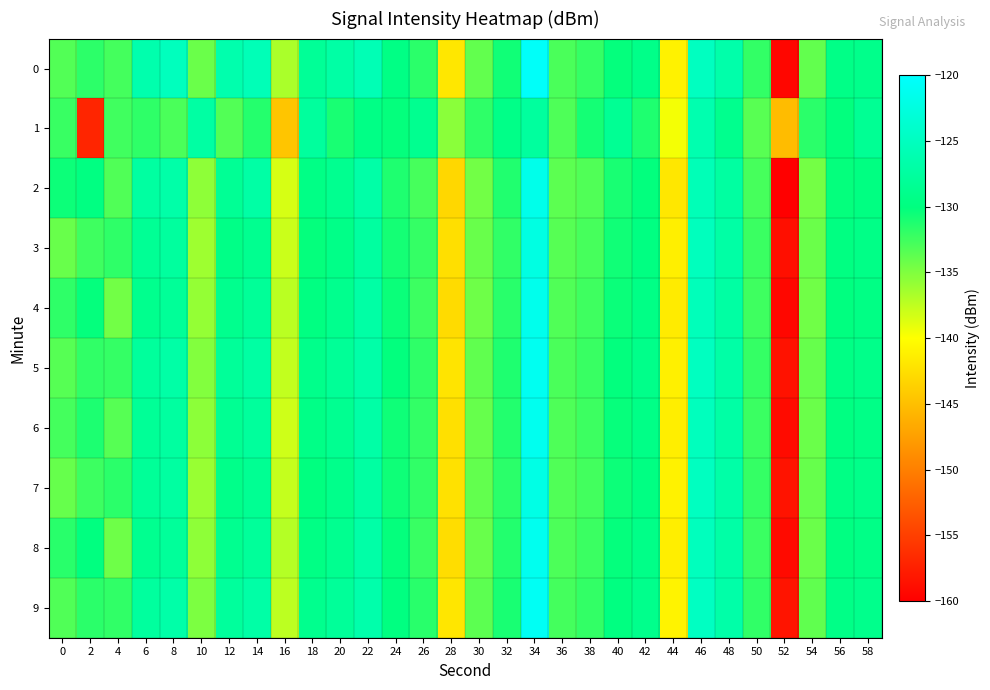

Reading left to right, what are all the values shown in this chart?

0: 0=-133.2	2=-131.8	4=-132.7	6=-126.4	8=-125.2	10=-134.2	12=-126.4	14=-125.6	16=-136.7	18=-128.2	20=-127.1	22=-125.8	24=-129.6	26=-131.7	28=-141.9	30=-133.9	32=-130.6	34=-120.5	36=-132.9	38=-132.1	40=-130.2	42=-129.3	44=-141.0	46=-124.9	48=-126.7	50=-132.0	52=-159.4	54=-133.9	56=-129.4	58=-129.1
1: 0=-132.2	2=-157.0	4=-132.5	6=-131.8	8=-132.9	10=-127.3	12=-133.2	14=-131.4	16=-144.5	18=-127.7	20=-131.0	22=-129.5	24=-130.2	26=-128.7	28=-135.4	30=-131.8	32=-129.3	34=-127.6	36=-133.1	38=-130.8	40=-128.4	42=-131.2	44=-139.6	46=-126.3	48=-128.9	50=-133.5	52=-145.2	54=-131.7	56=-130.1	58=-128.4
2: 0=-130.5	2=-129.8	4=-133.2	6=-127.4	8=-126.8	10=-135.6	12=-128.3	14=-127.1	16=-138.4	18=-129.5	20=-128.7	22=-126.9	24=-131.2	26=-132.8	28=-143.1	30=-134.5	32=-131.3	34=-121.7	36=-133.6	38=-133.2	40=-131.0	42=-130.1	44=-141.8	46=-125.7	48=-127.4	50=-132.8	52=-160.1	54=-134.6	56=-130.2	58=-129.8
3: 0=-134.1	2=-132.5	4=-131.8	6=-128.3	8=-127.6	10=-136.2	12=-129.4	14=-128.7	16=-137.9	18=-130.2	20=-129.3	22=-127.5	24=-130.8	26=-132.1	28=-142.5	30=-134.1	32=-131.9	34=-122.3	36=-133.4	38=-132.8	40=-130.7	42=-129.8	44=-141.2	46=-125.2	48=-127.1	50=-132.3	52=-158.7	54=-134.2	56=-129.8	58=-129.4
4: 0=-131.8	2=-130.2	4=-134.5	6=-128.9	8=-128.1	10=-135.8	12=-128.9	14=-128.1	16=-137.3	18=-129.8	20=-128.9	22=-127.1	24=-130.4	26=-132.4	28=-142.8	30=-134.3	32=-131.6	34=-121.5	36=-133.2	38=-132.5	40=-130.4	42=-129.5	44=-141.5	46=-125.4	48=-127.2	50=-132.5	52=-159.3	54=-134.4	56=-130.0	58=-129.6
5: 0=-133.4	2=-131.9	4=-132.1	6=-127.8	8=-127.0	10=-135.1	12=-128.0	14=-127.2	16=-137.6	18=-129.1	20=-128.2	22=-126.8	24=-130.1	26=-131.8	28=-142.1	30=-133.8	32=-131.2	34=-121.1	36=-132.9	38=-132.2	40=-130.1	42=-129.2	44=-141.1	46=-125.0	48=-127.0	50=-132.1	52=-158.5	54=-134.0	56=-129.6	58=-129.2
6: 0=-132.7	2=-131.1	4=-133.4	6=-128.2	8=-127.5	10=-135.5	12=-128.5	14=-127.8	16=-138.1	18=-129.4	20=-128.6	22=-127.0	24=-130.6	26=-132.0	28=-142.4	30=-134.0	32=-131.4	34=-121.3	36=-133.1	38=-132.4	40=-130.3	42=-129.4	44=-141.3	46=-125.2	48=-127.1	50=-132.3	52=-159.0	54=-134.2	56=-129.8	58=-129.4
7: 0=-134.0	2=-132.4	4=-131.7	6=-128.1	8=-127.4	10=-136.0	12=-129.2	14=-128.5	16=-137.7	18=-130.0	20=-129.1	22=-127.3	24=-130.6	26=-131.9	28=-142.3	30=-133.9	32=-131.7	34=-122.1	36=-133.2	38=-132.6	40=-130.5	42=-129.7	44=-141.0	46=-125.0	48=-126.9	50=-132.1	52=-158.4	54=-134.0	56=-129.6	58=-129.2
8: 0=-131.6	2=-130.0	4=-134.3	6=-128.7	8=-127.9	10=-135.6	12=-128.7	14=-127.9	16=-137.1	18=-129.6	20=-128.7	22=-126.9	24=-130.2	26=-132.2	28=-142.6	30=-134.1	32=-131.4	34=-121.3	36=-133.0	38=-132.3	40=-130.2	42=-129.3	44=-141.3	46=-125.2	48=-127.0	50=-132.3	52=-159.1	54=-134.2	56=-129.8	58=-129.4
9: 0=-133.2	2=-131.7	4=-131.9	6=-127.6	8=-126.8	10=-134.9	12=-127.8	14=-127.0	16=-137.4	18=-128.9	20=-128.0	22=-126.6	24=-129.9	26=-131.6	28=-141.9	30=-133.6	32=-131.0	34=-120.9	36=-132.7	38=-132.0	40=-129.9	42=-129.0	44=-140.9	46=-124.8	48=-126.8	50=-131.9	52=-158.3	54=-133.8	56=-129.4	58=-129.0